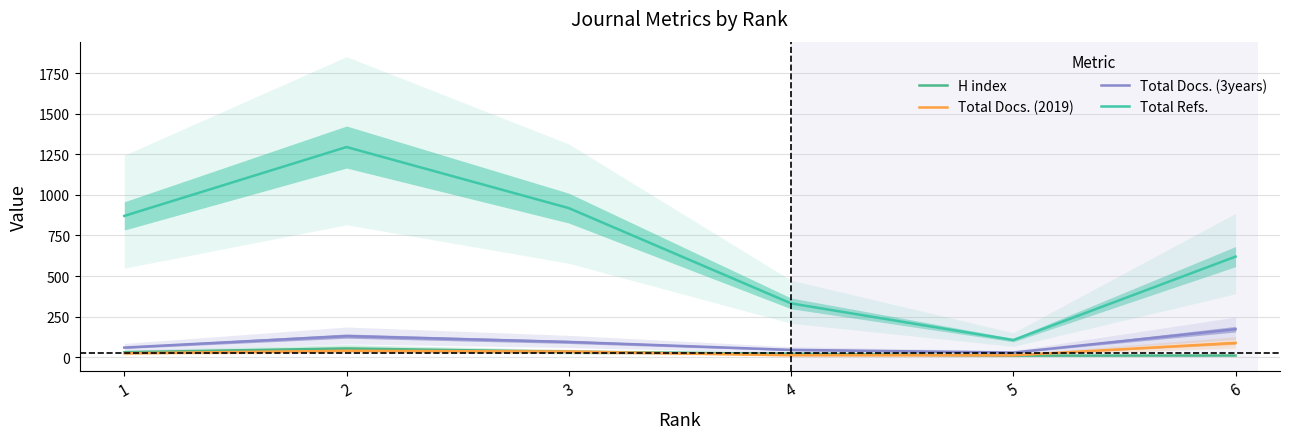

The Total Docs. (2019) series shows 35.1 at 1. True or false?

False